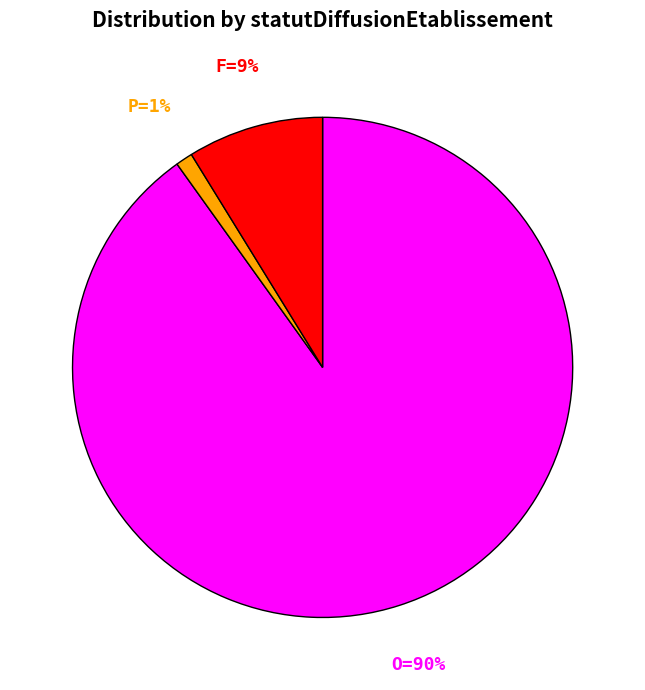

To the nearest percent, what is the average slice percentage?

33%